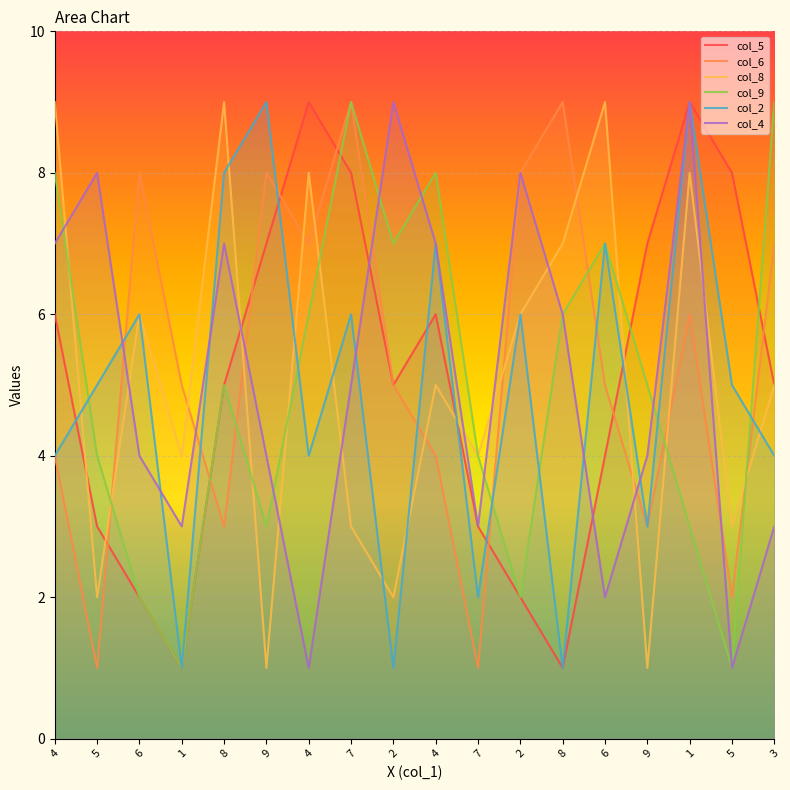

How many data points does each series have?

18